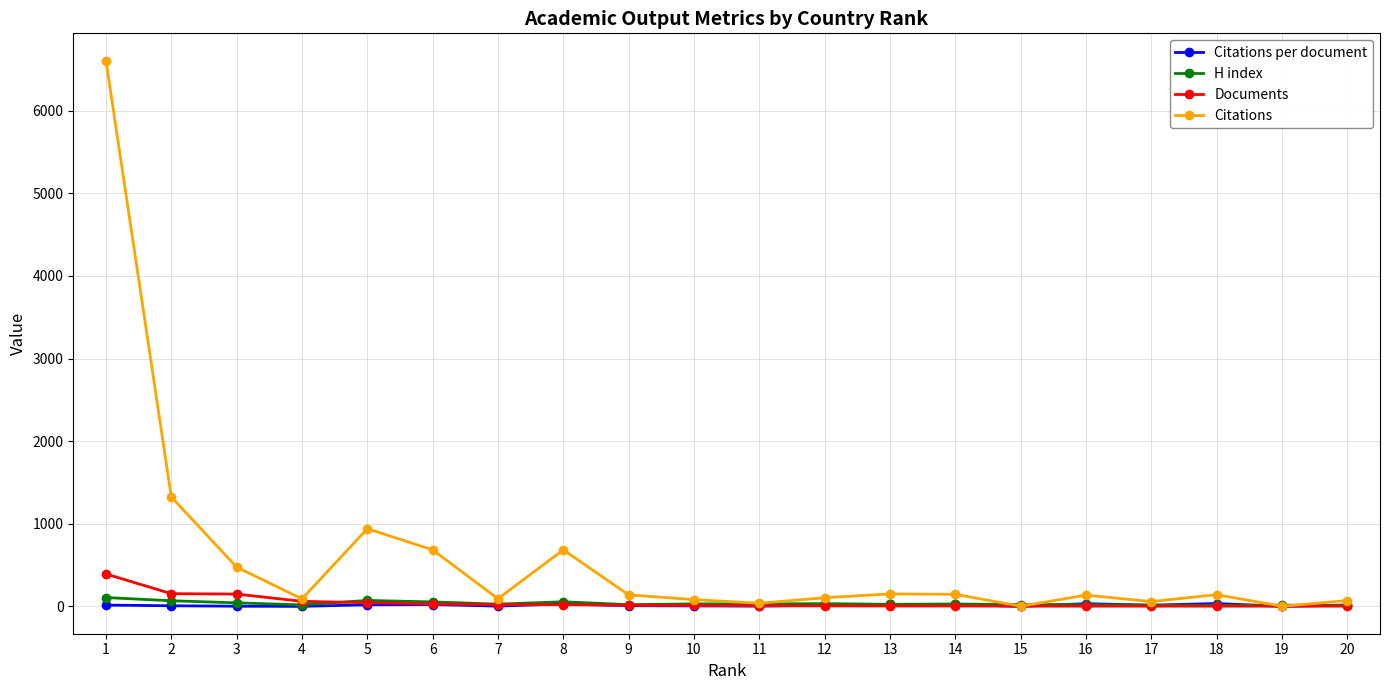

What is the greatest value displayed?

6604.0